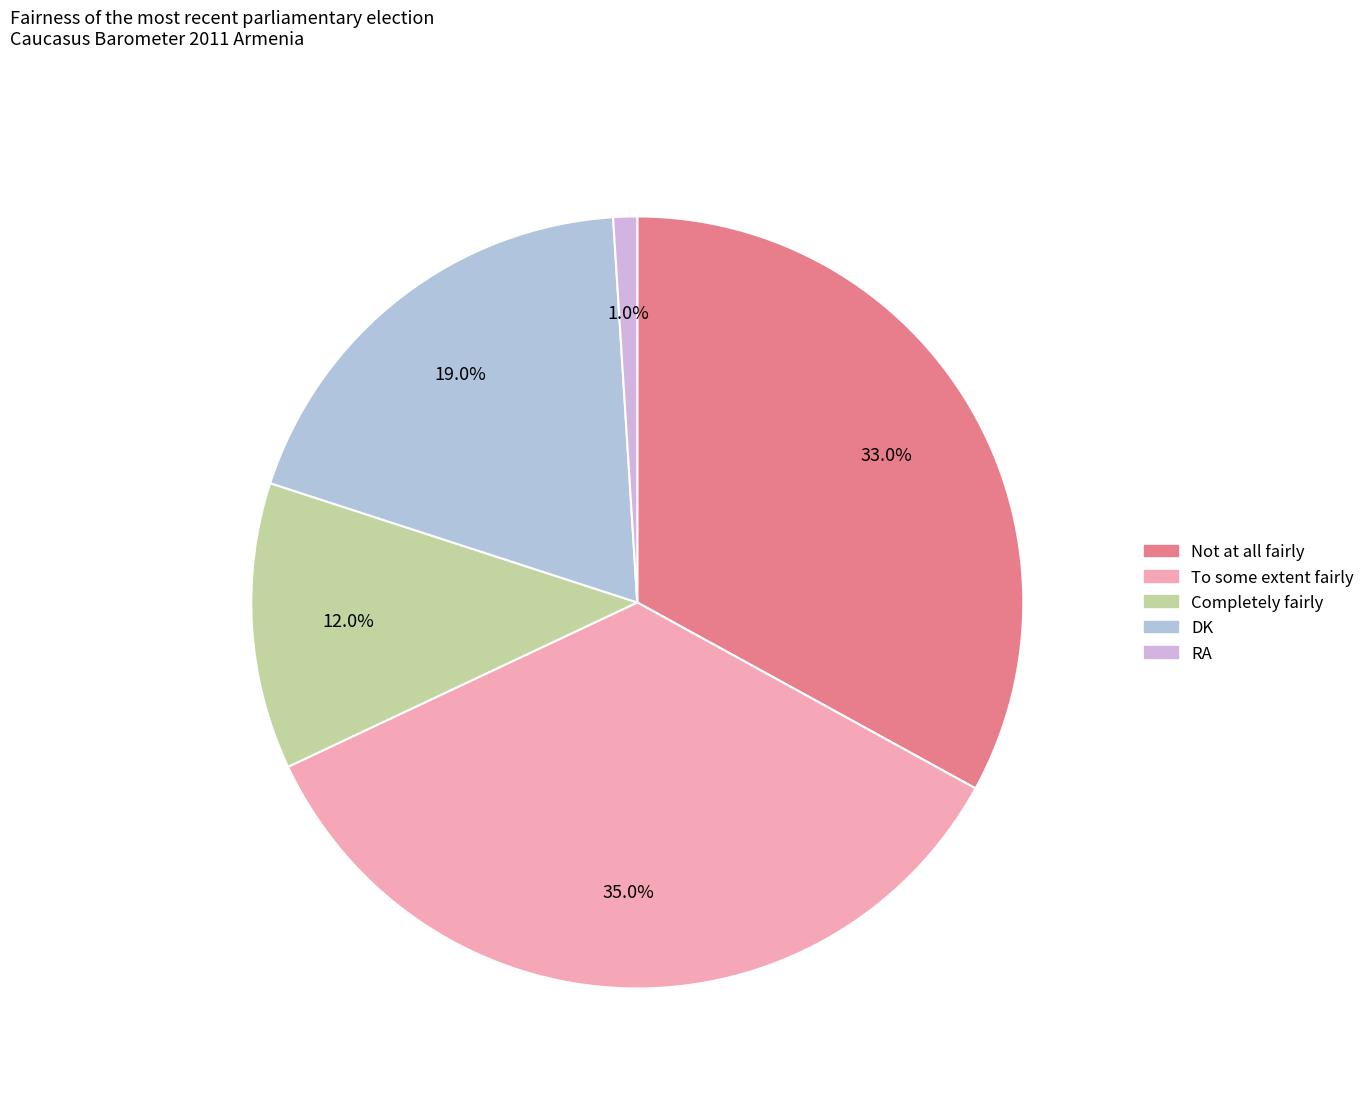

Rank the categories by value from highest to lowest.

To some extent fairly, Not at all fairly, DK, Completely fairly, RA